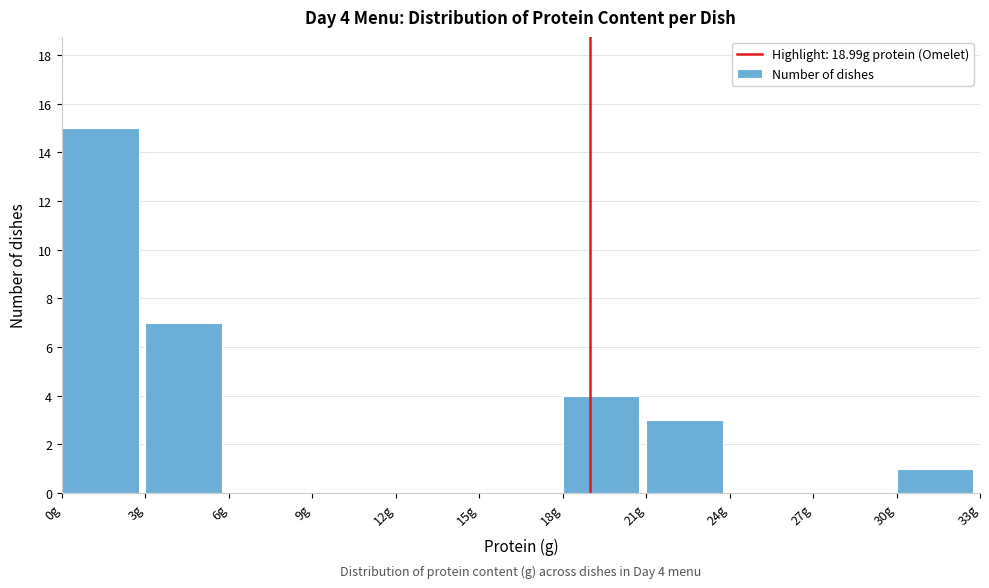

Over which range of the x-axis is the bar tallest?

0 to 3